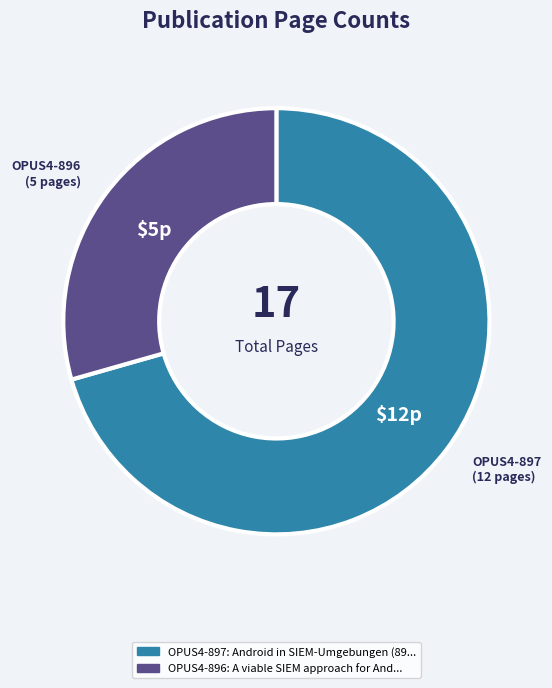

Is there any slice that represents more than half of the pie?

Yes